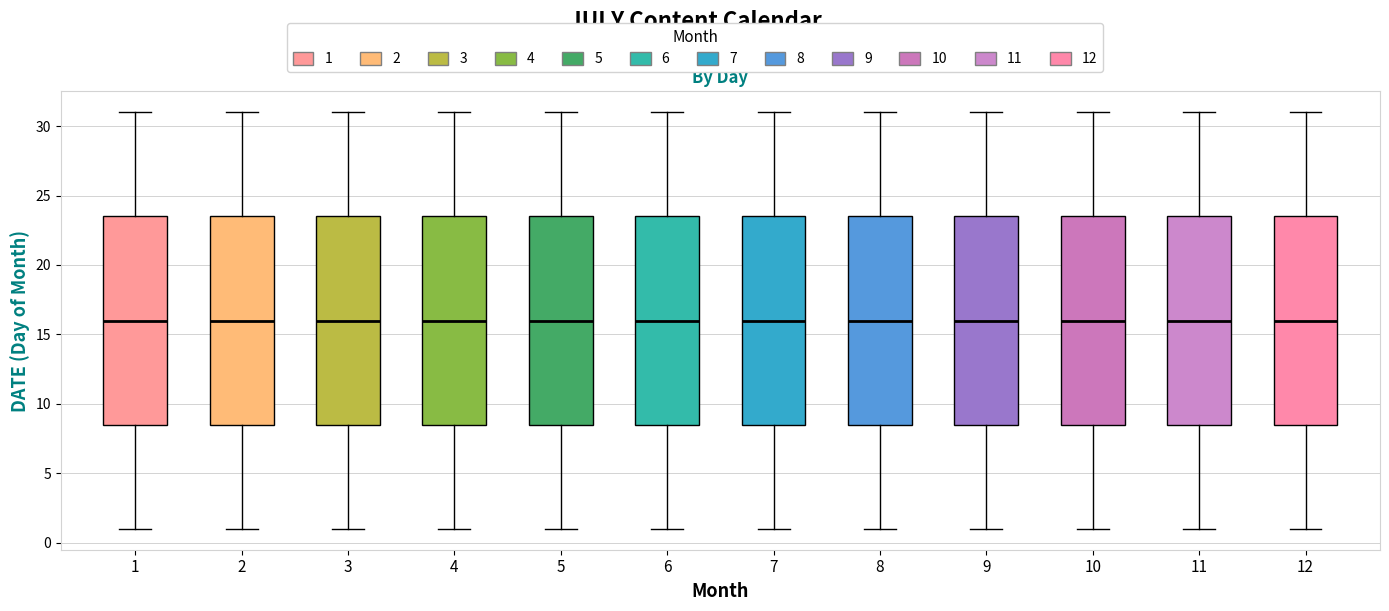

Reading left to right, transcribe this box plot: for each box, give where its median line is, the range the box spans, and where its two whiskers end, as read against the y-axis. The values are not printed on the chart, so give them approximately, as read against the axis.

1: median 16.0, box 8.5 to 23.5, whiskers 1.0 to 31.0
2: median 16.0, box 8.5 to 23.5, whiskers 1.0 to 31.0
3: median 16.0, box 8.5 to 23.5, whiskers 1.0 to 31.0
4: median 16.0, box 8.5 to 23.5, whiskers 1.0 to 31.0
5: median 16.0, box 8.5 to 23.5, whiskers 1.0 to 31.0
6: median 16.0, box 8.5 to 23.5, whiskers 1.0 to 31.0
7: median 16.0, box 8.5 to 23.5, whiskers 1.0 to 31.0
8: median 16.0, box 8.5 to 23.5, whiskers 1.0 to 31.0
9: median 16.0, box 8.5 to 23.5, whiskers 1.0 to 31.0
10: median 16.0, box 8.5 to 23.5, whiskers 1.0 to 31.0
11: median 16.0, box 8.5 to 23.5, whiskers 1.0 to 31.0
12: median 16.0, box 8.5 to 23.5, whiskers 1.0 to 31.0